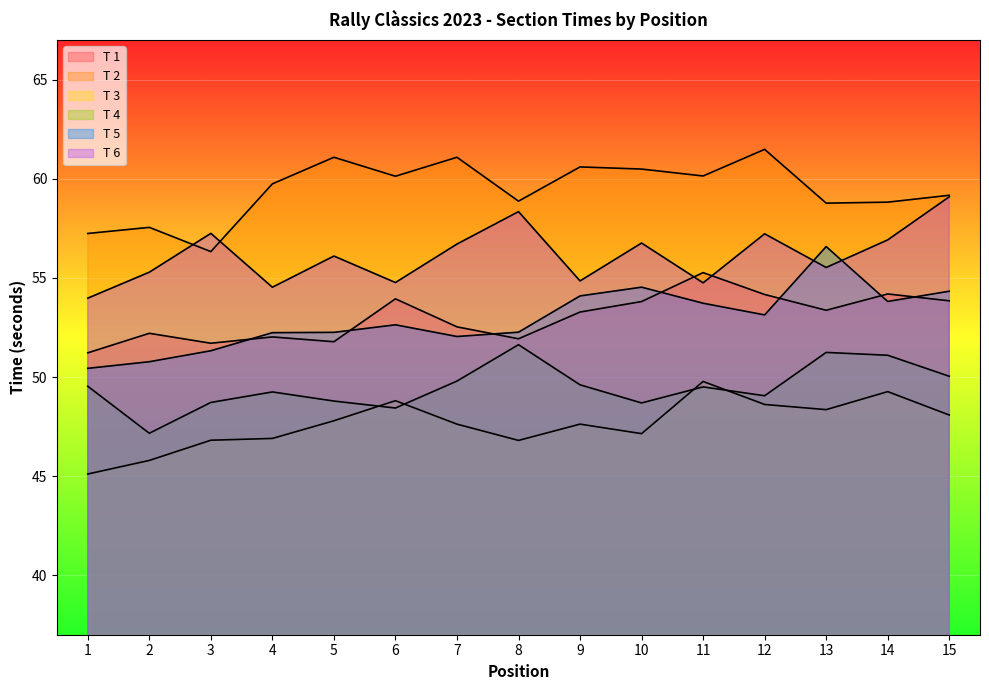

True or false: T 1 has a value of 51.2 at 1.

True